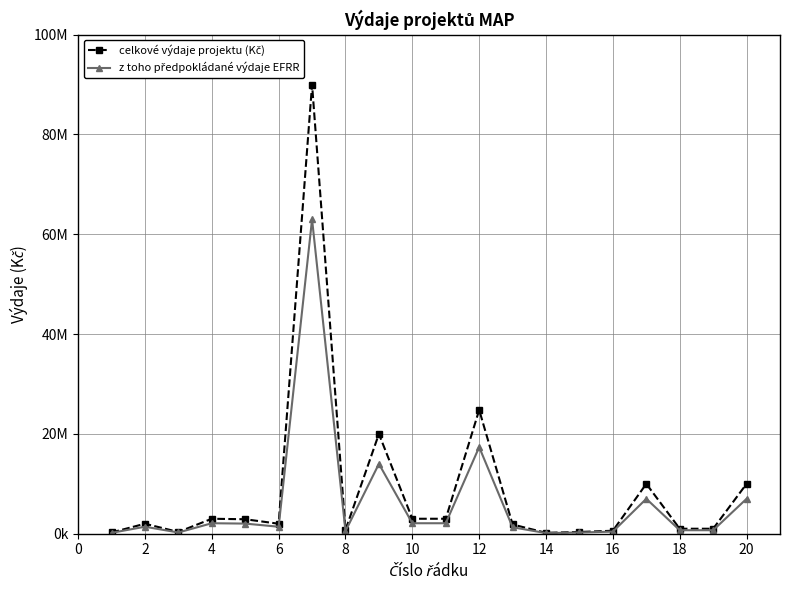

Does the chart have visible grid lines?

Yes